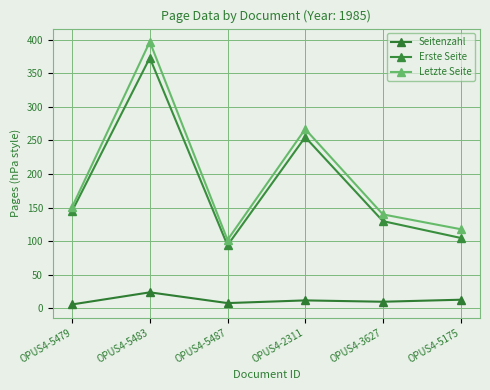

Which label corresponds to the smallest value in the chart?

OPUS4-5479